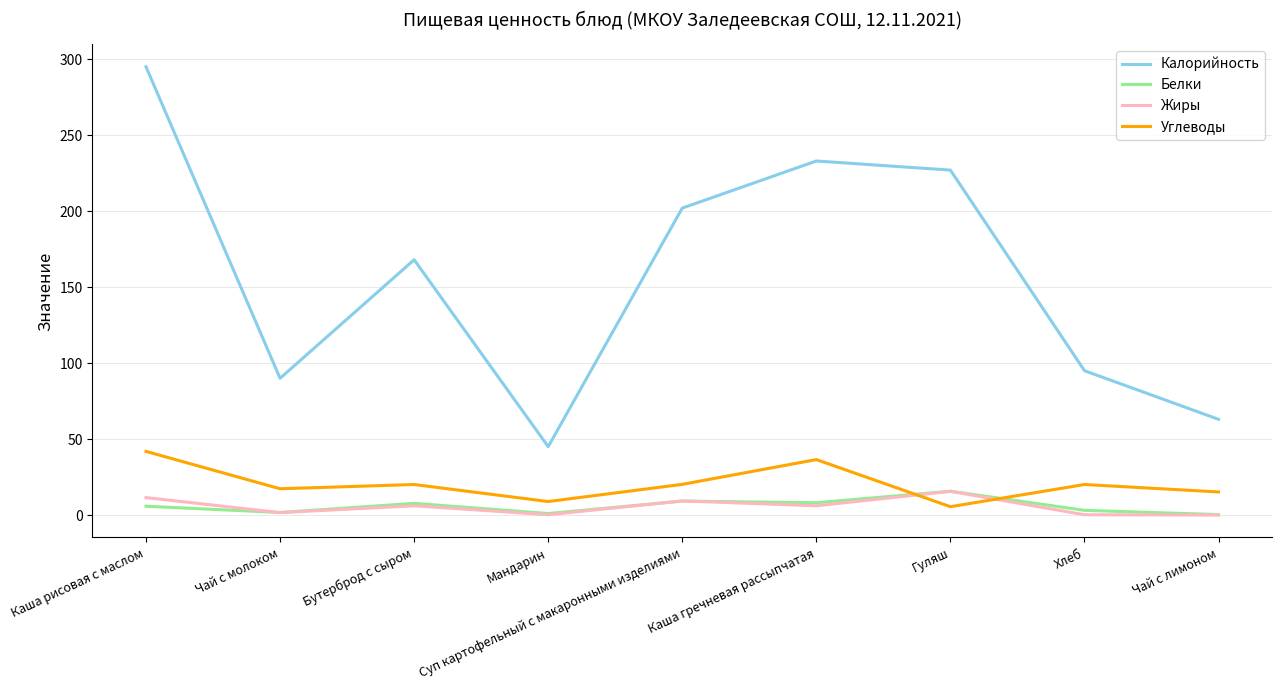

Does the chart have visible grid lines?

Yes